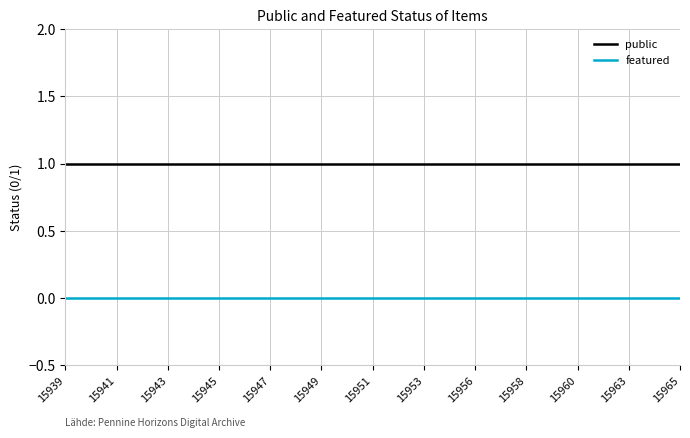

Which series has the largest total across all categories?

public